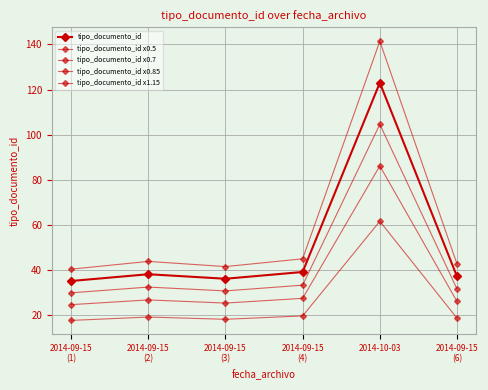

How many lines are shown in the chart?

5